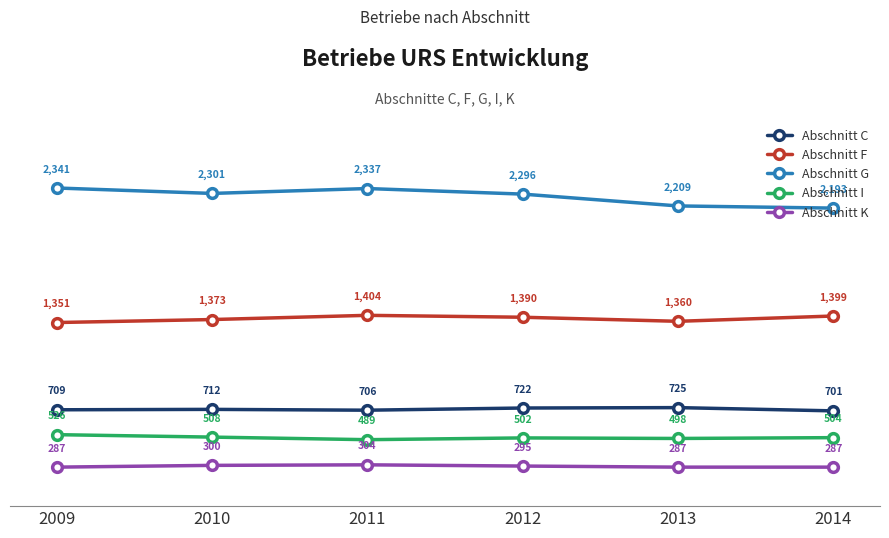

At which label does Abschnitt I first exceed 504?

2009